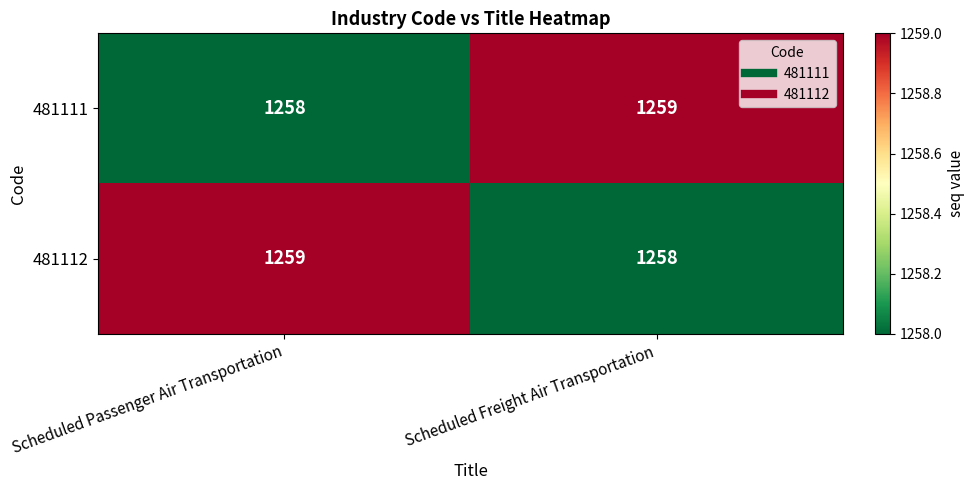

What is the sum of the 481112 values at Scheduled Passenger Air Transportation and Scheduled Freight Air Transportation?

2517